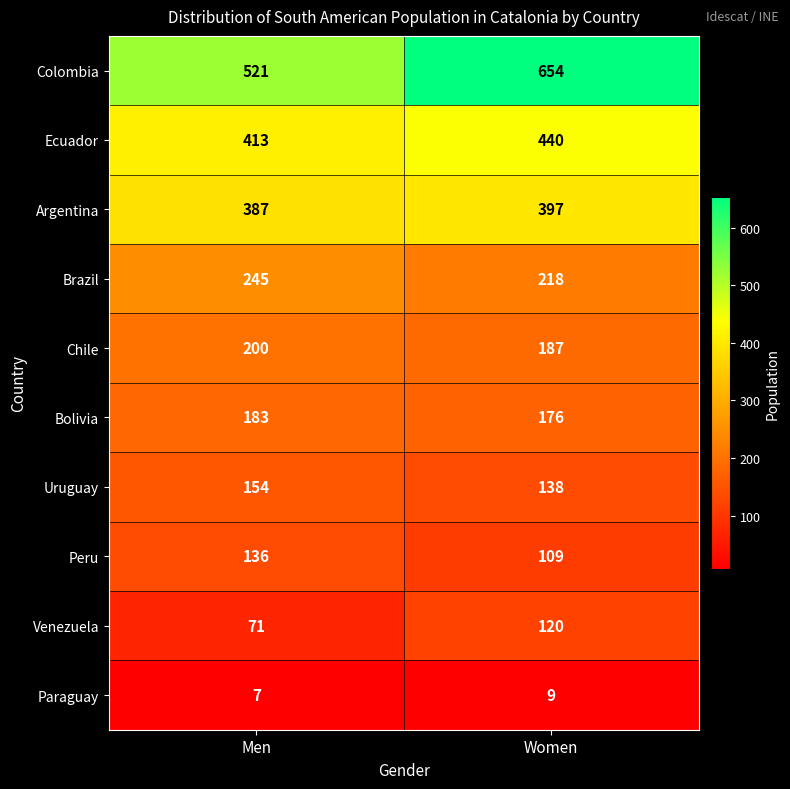

The value of Ecuador at Women is 786. True or false?

False